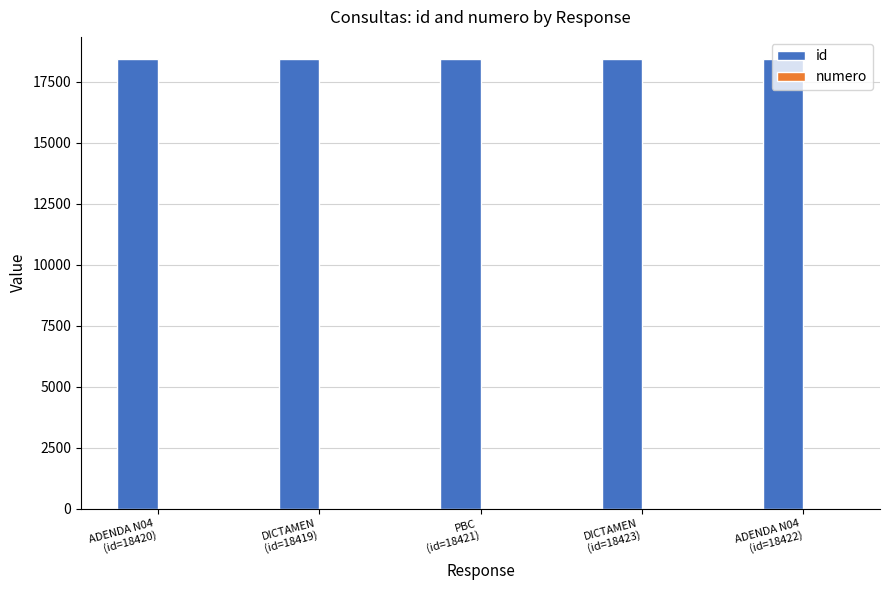

What is the maximum value shown in the chart?

18423